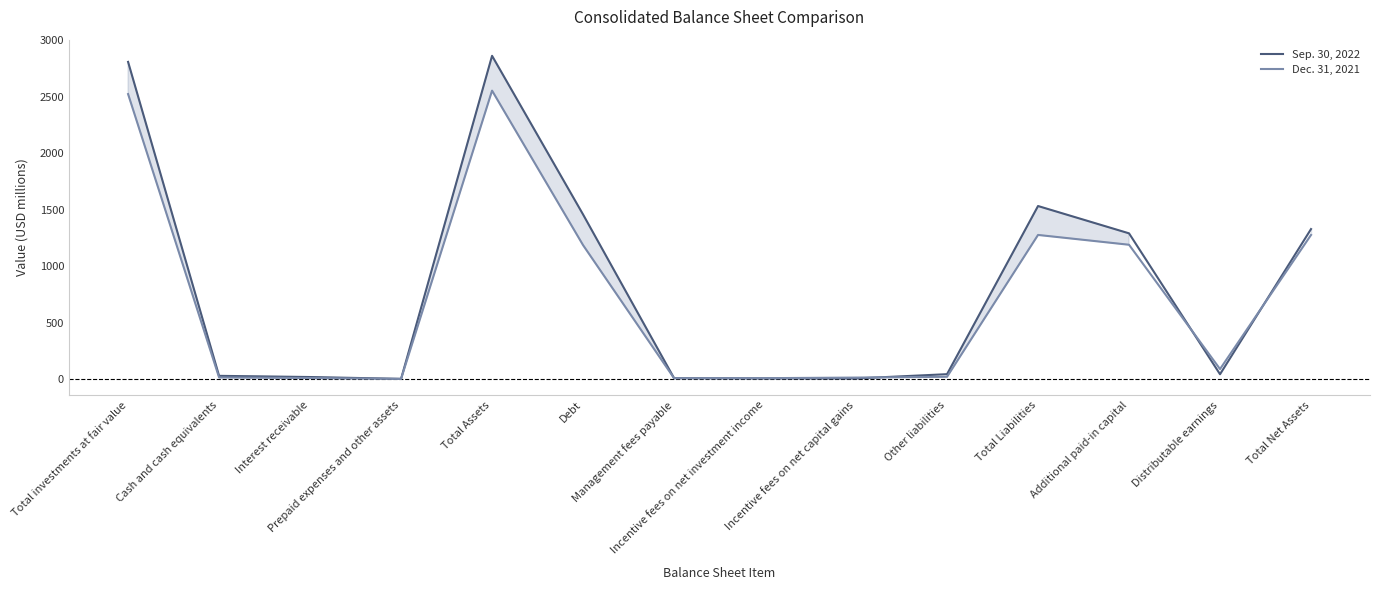

At how many categories does at least one series exceed 2091?

2